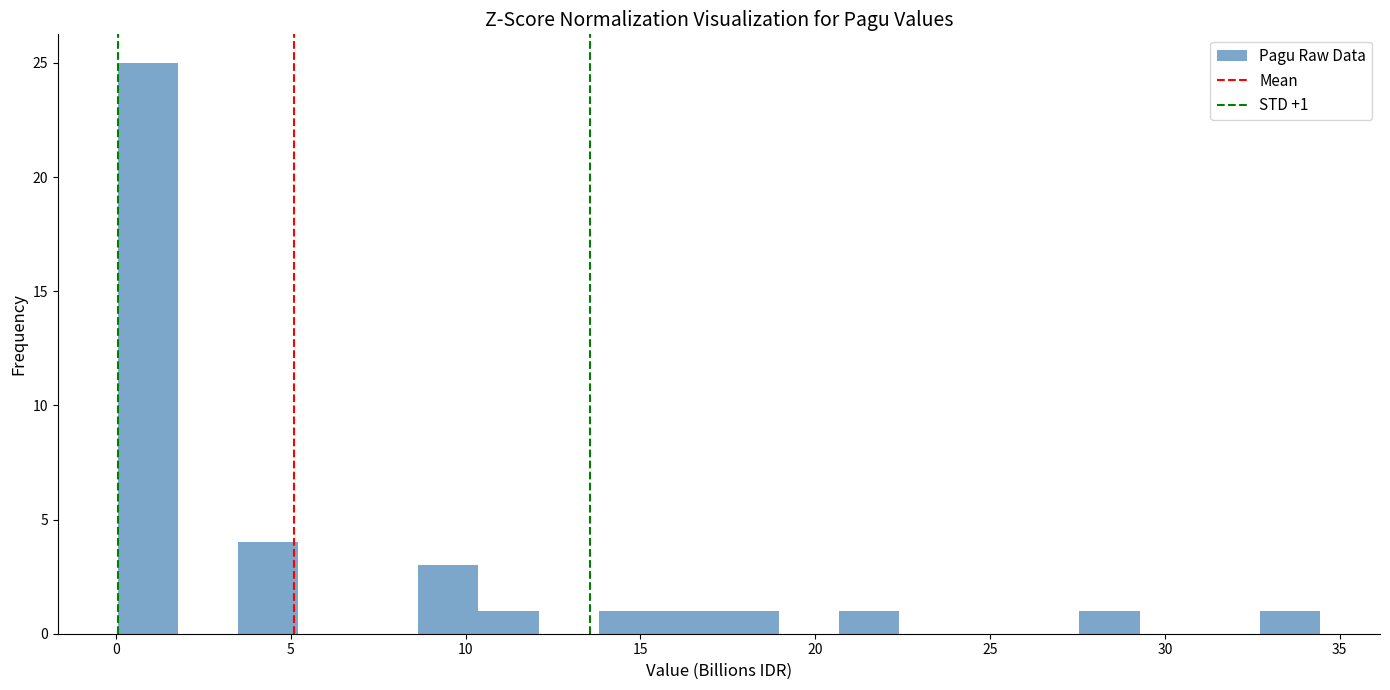

Around what value on the x-axis is the tallest bar? Give the approximate position of its centre, as read against the axis.

1.0